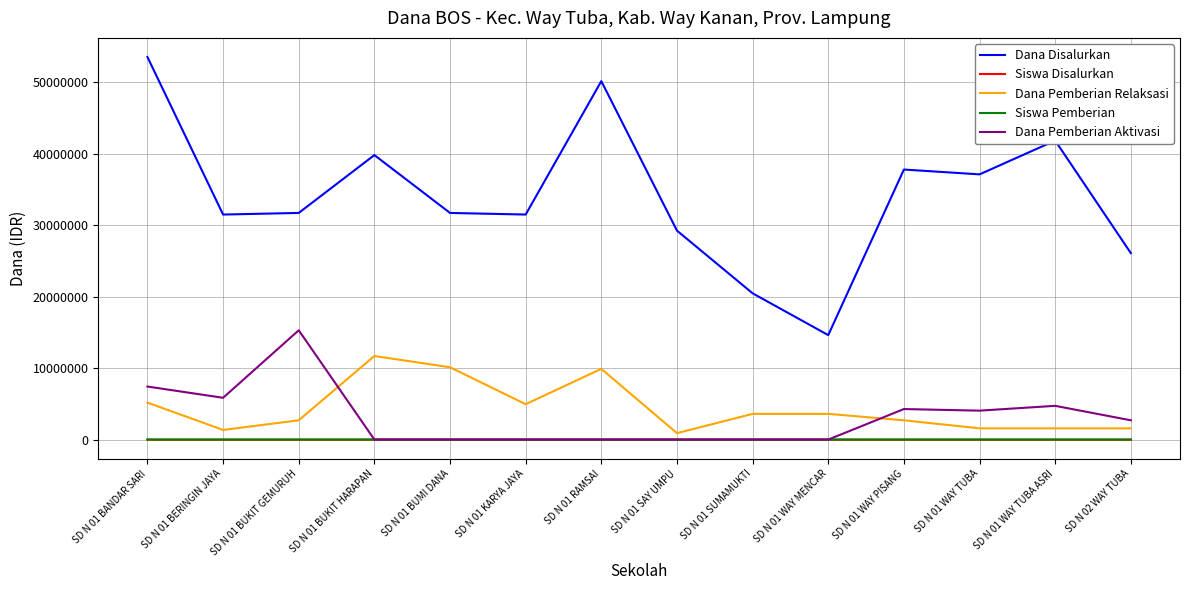

How many times do Siswa Disalurkan and Dana Pemberian Aktivasi cross each other?

2